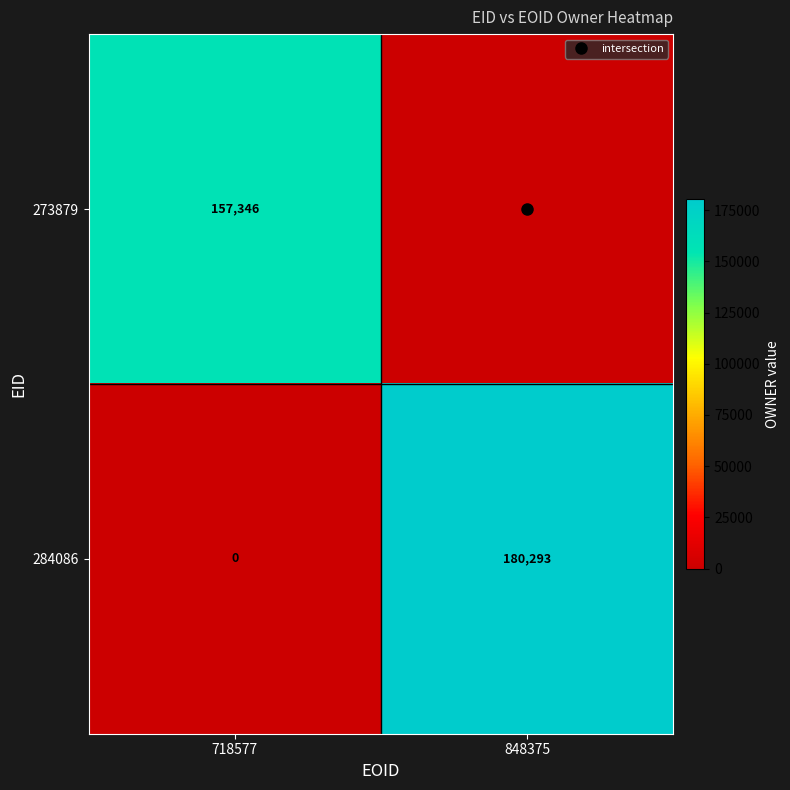

Rank the series by their maximum value, from highest to lowest.

284086, 273879